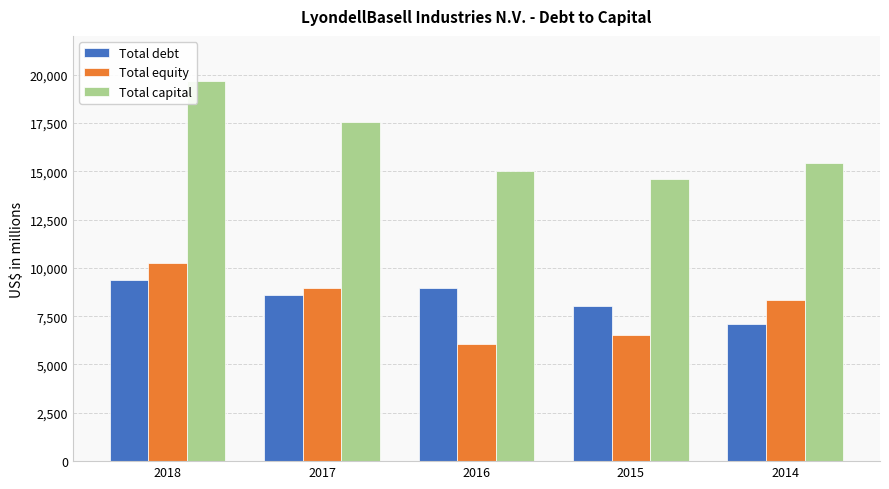

What is the difference between the maximum and minimum values in the Total equity series?

4209